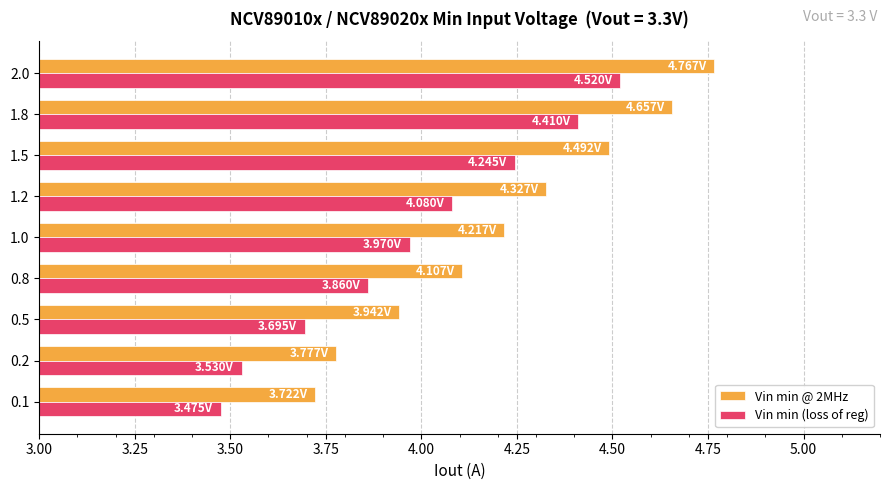

What is the sum of the Vin min @ 2MHz values at 1.8 and 0.1?

8.4